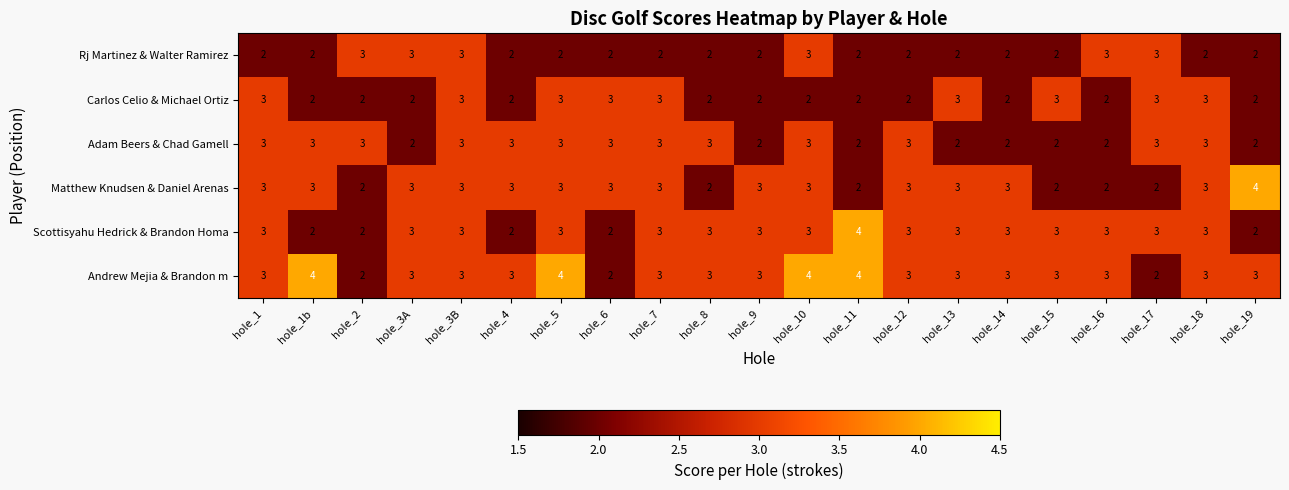

The Matthew Knudsen & Daniel Arenas series shows 3 at hole_6. True or false?

True